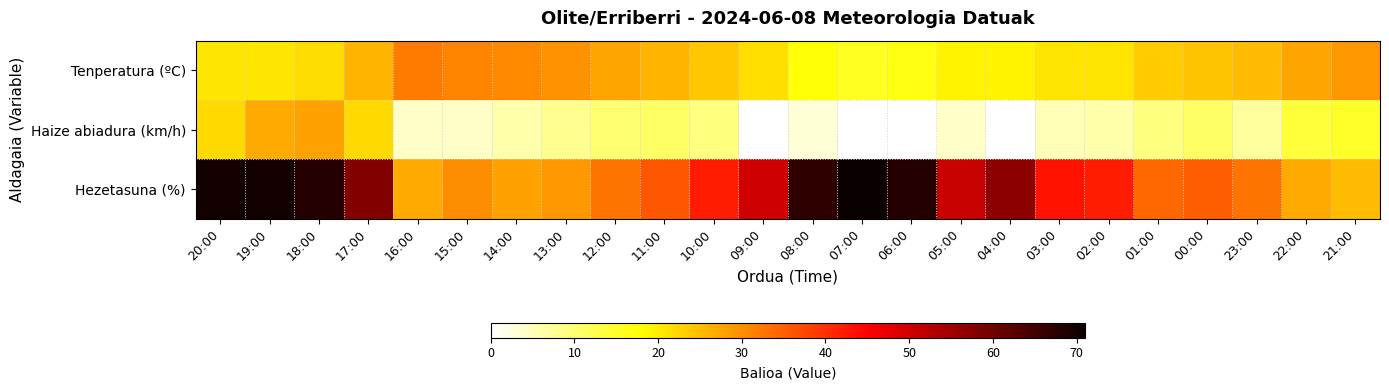

Which series changed the most between 20:00 and 21:00?

Hezetasuna (%)